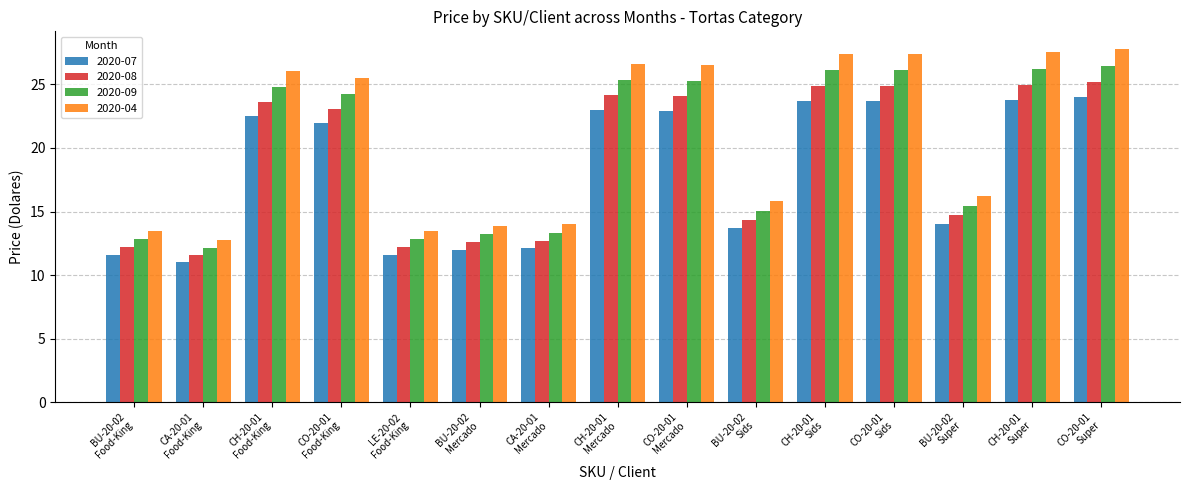

Which label corresponds to the largest value in the chart?

CO-20-01
Super